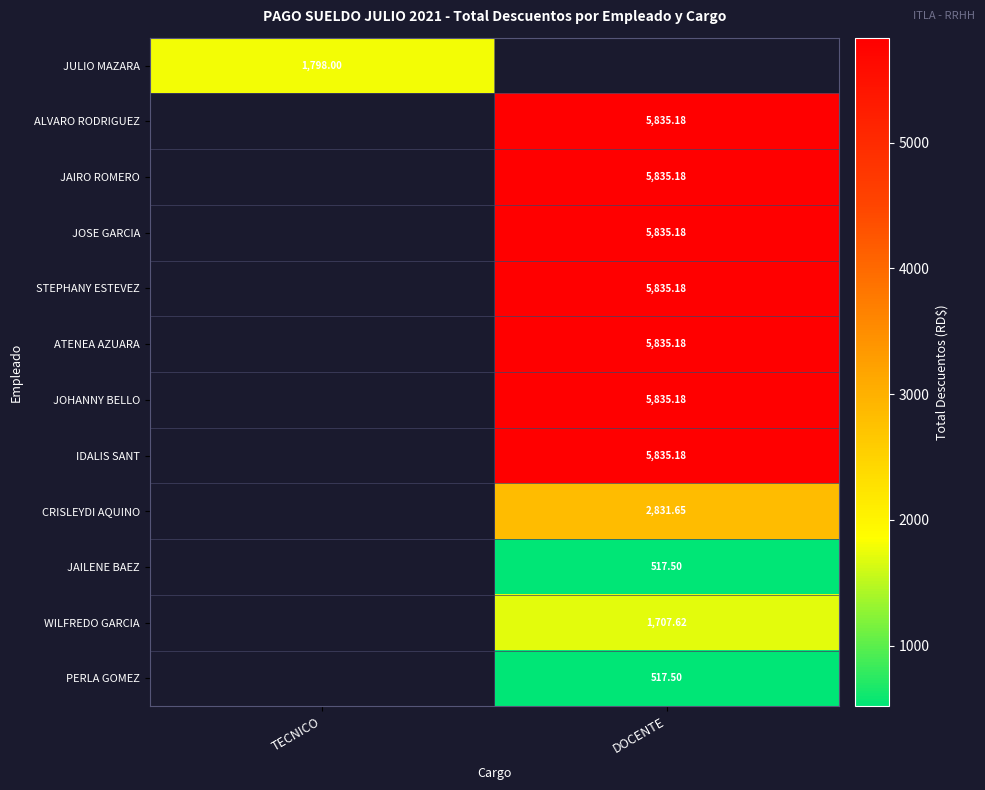

The JAIRO ROMERO series shows 5835.2 at DOCENTE. True or false?

True